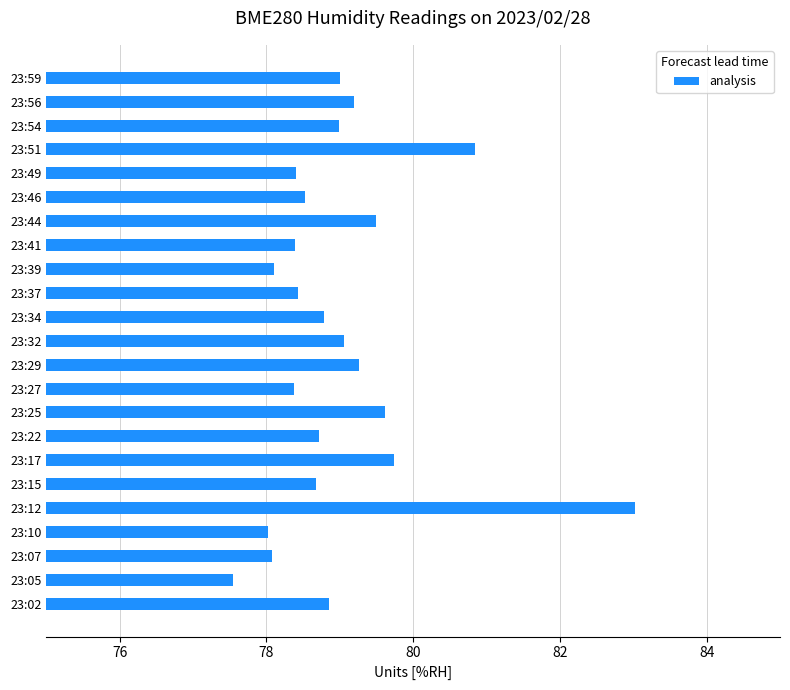

Count the number of data series in this chart.

1